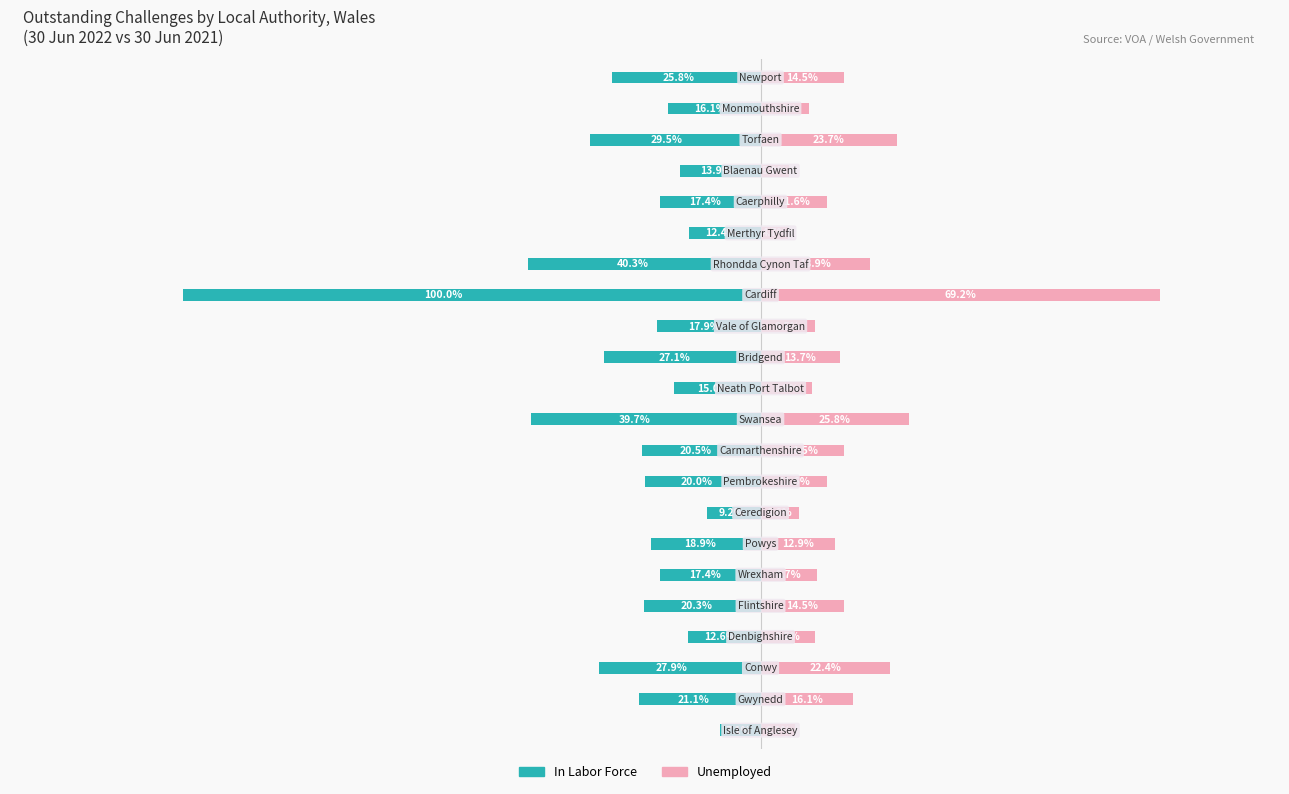

How many values in the In Labor Force series exceed -720?

10